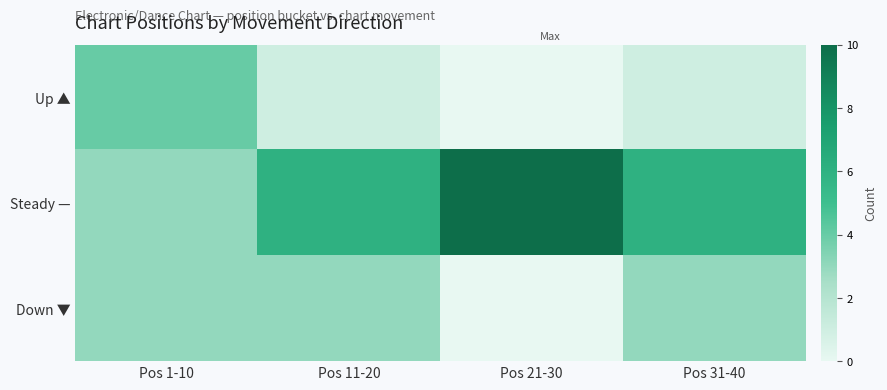

Reading left to right, transcribe all the data shown in this chart.

Up ▲: Pos 1-10=4	Pos 11-20=1	Pos 21-30=0	Pos 31-40=1
Steady —: Pos 1-10=3	Pos 11-20=6	Pos 21-30=10	Pos 31-40=6
Down ▼: Pos 1-10=3	Pos 11-20=3	Pos 21-30=0	Pos 31-40=3